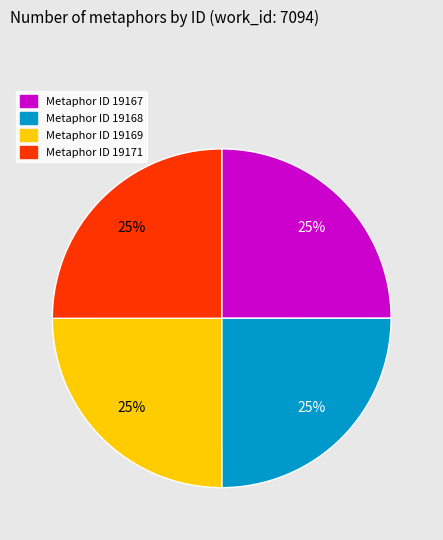

To the nearest percent, what is the average slice percentage?

25%